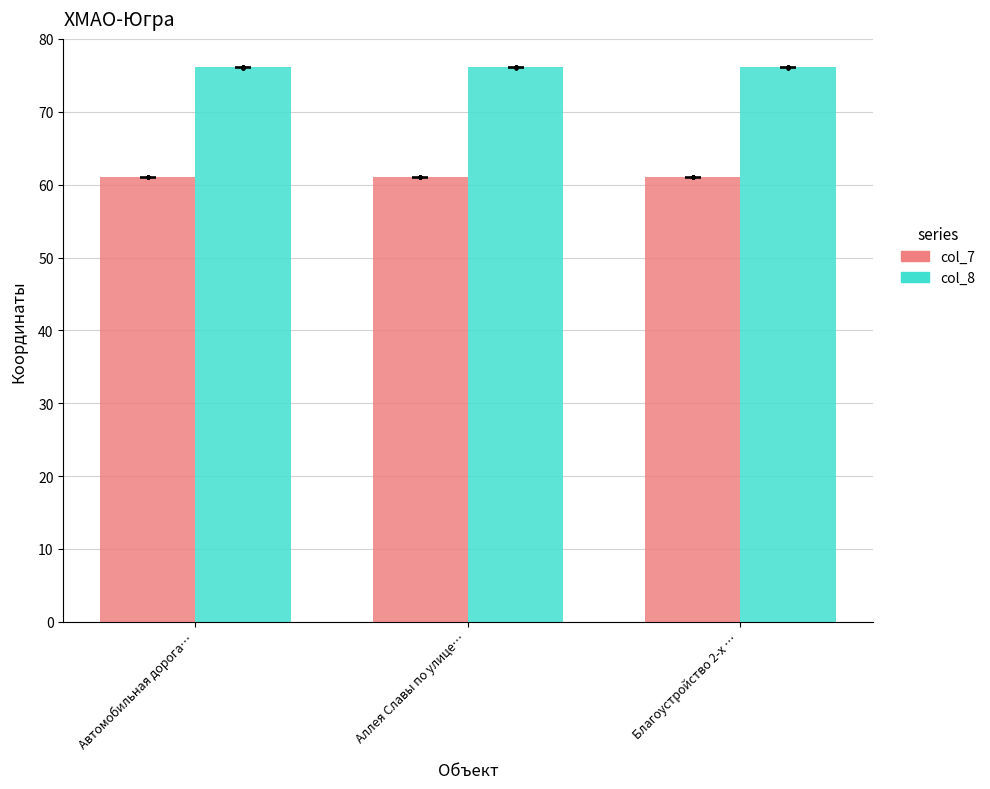

What are all the series names shown in the legend?

col_7, col_8